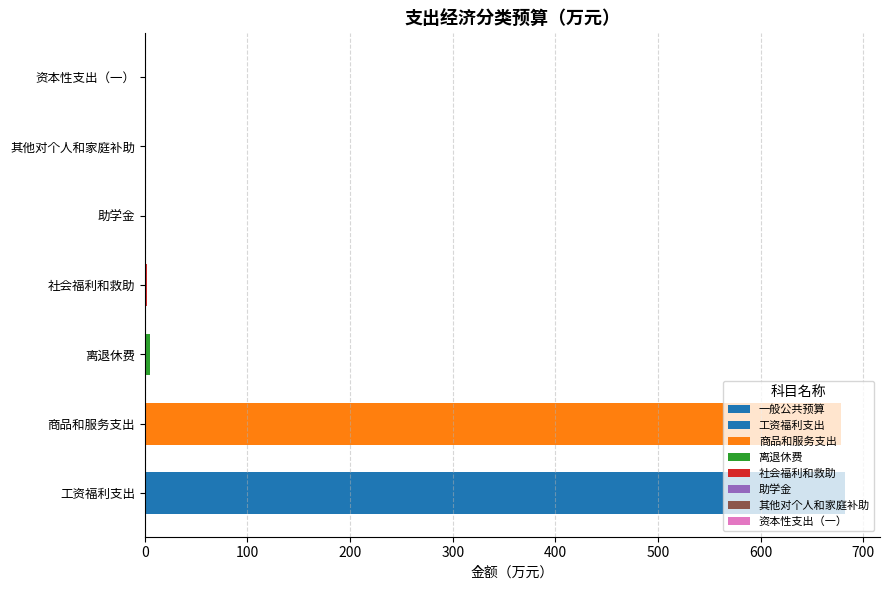

Reading left to right, what are all the values shown in this chart?

0=682.1	100=678.6	200=5.5	300=1.8	400=0.6	500=0.4	600=1.0